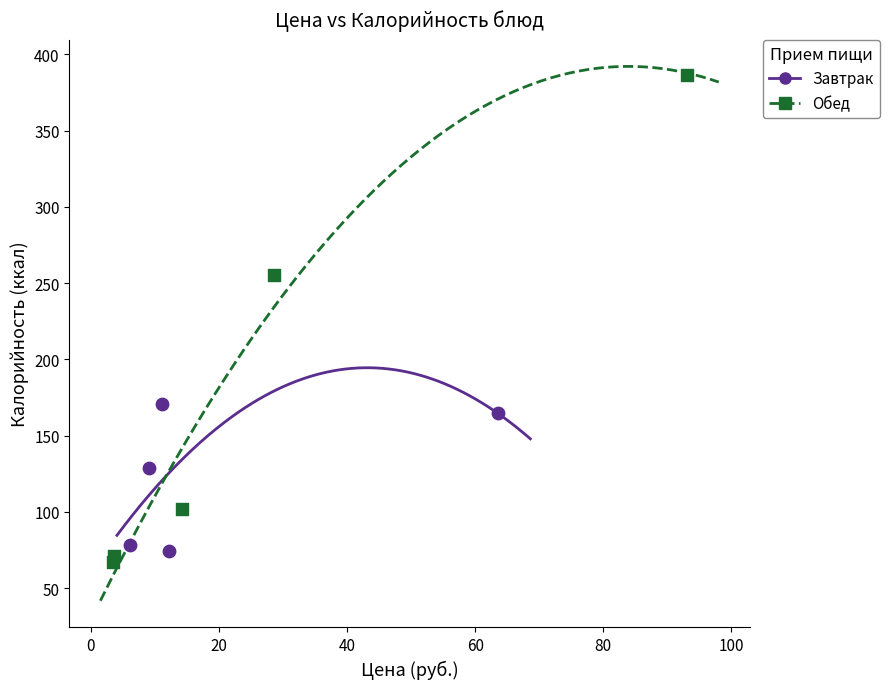

Which series has the widest spread of Y values?

Обед